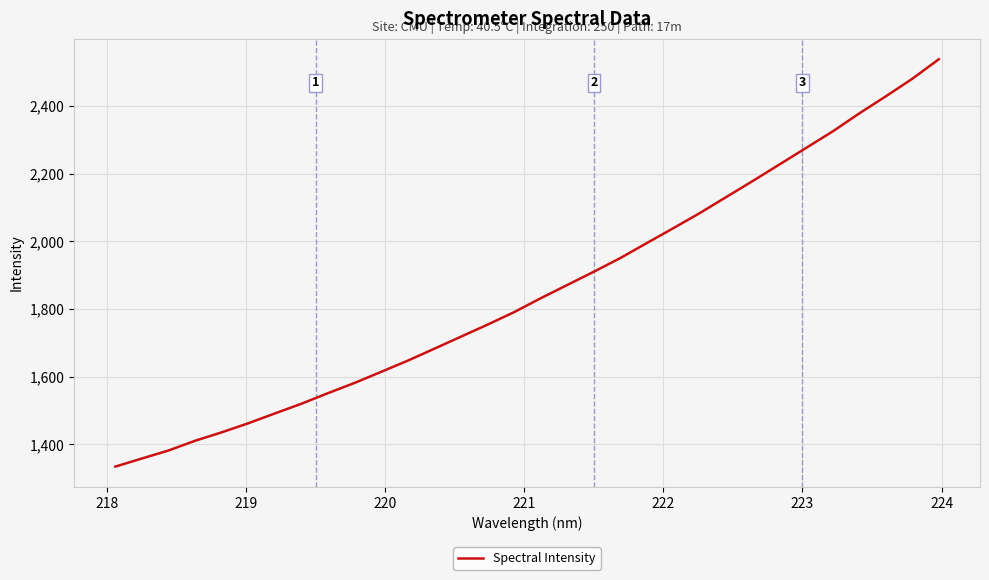

True or false: there are more than 1 points higher than both neighbors.

False